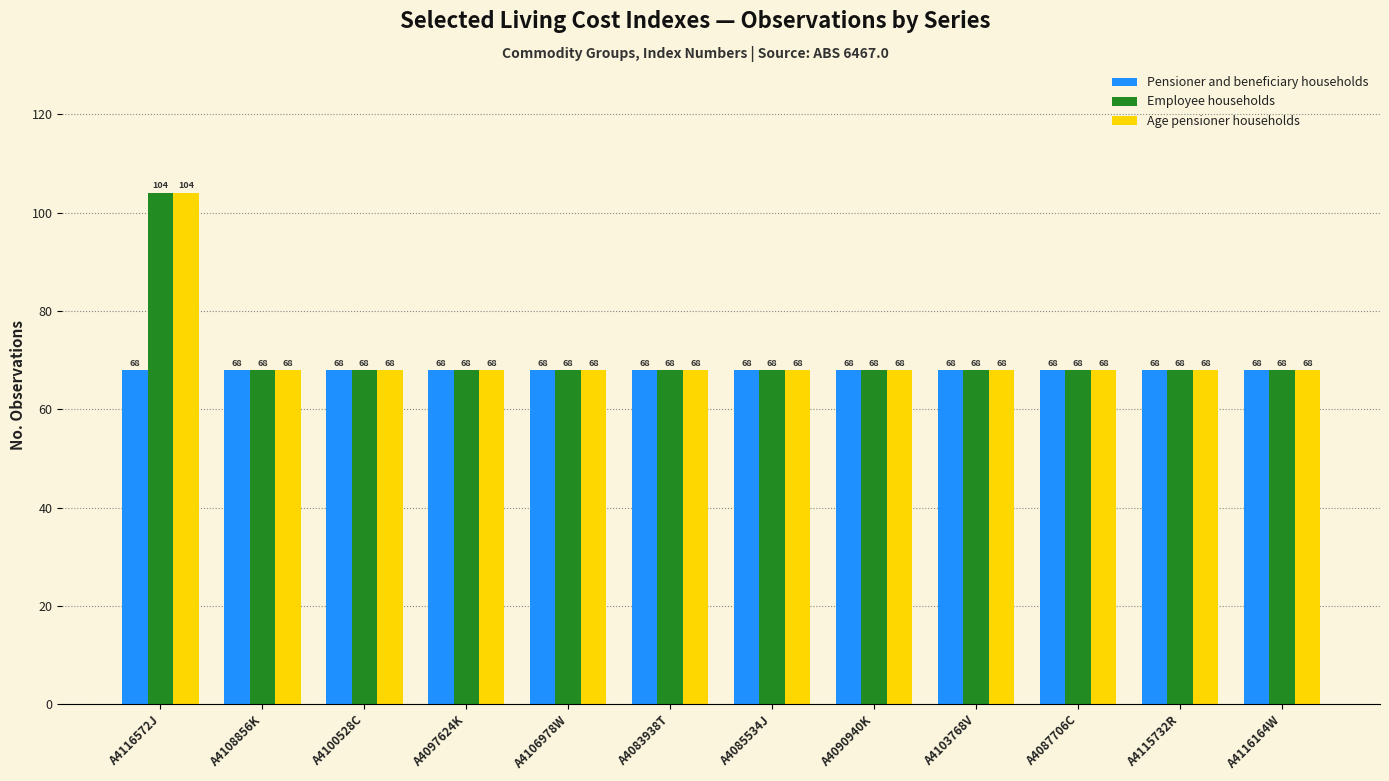

At which category is the sum across all series the highest?

A4116572J